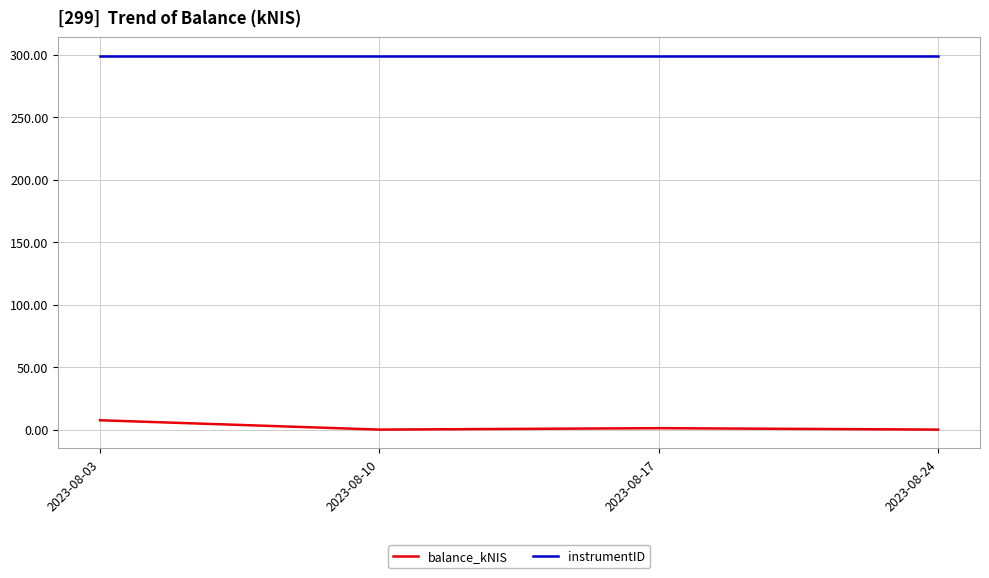

In balance_kNIS, how many points are higher than both neighbors (excluding endpoints)?

1